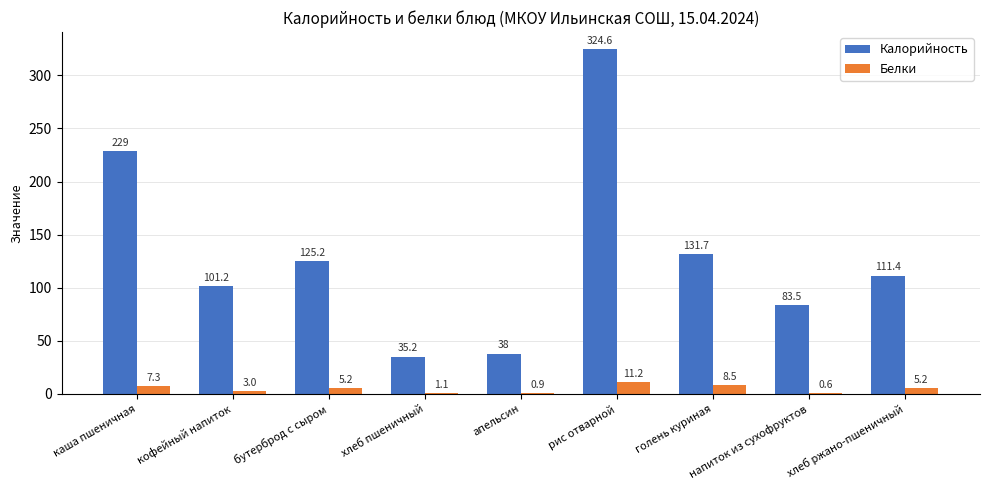

Which series has the largest total across all categories?

Калорийность